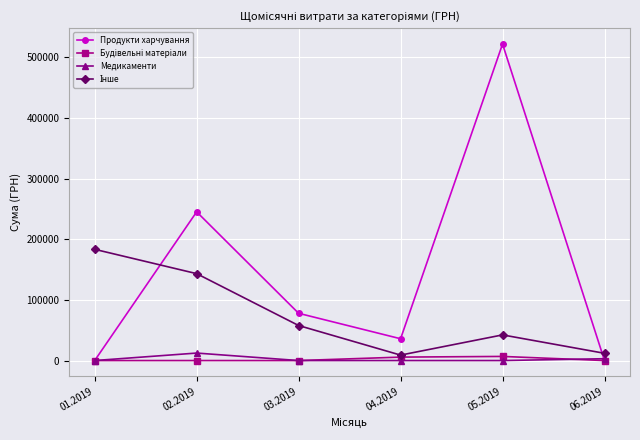

The value of Медикаменти at 03.2019 is 0.0. True or false?

True